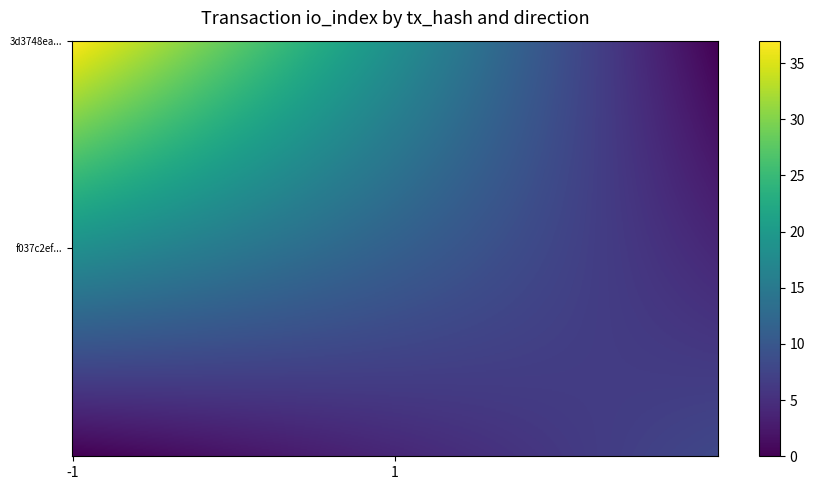

How many distinct data groups are displayed?

2